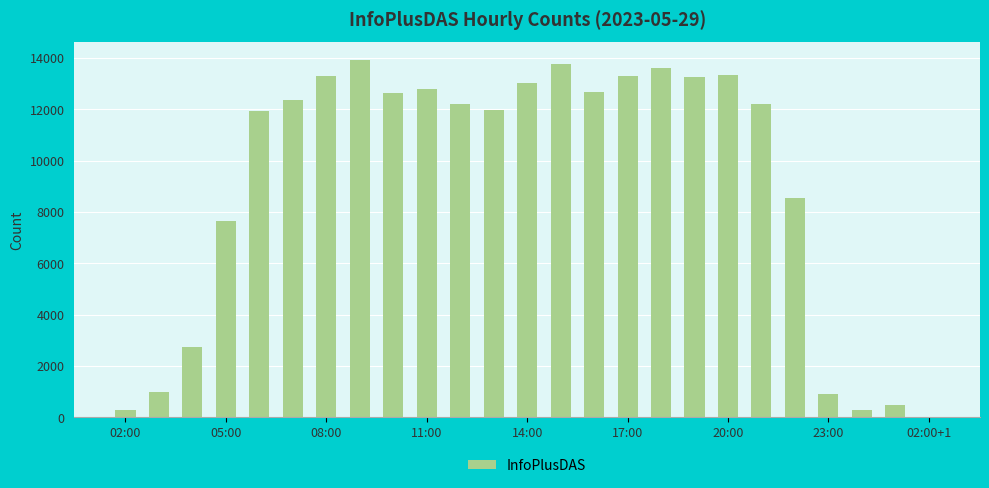

What is the maximum value shown in the chart?

13910